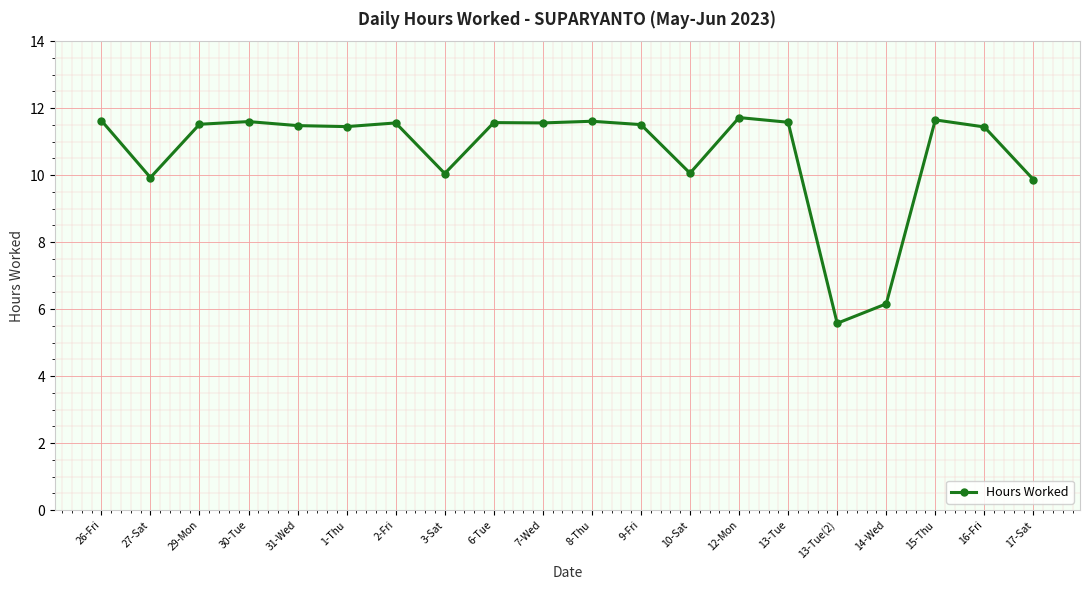

What is the smallest value displayed?

5.6